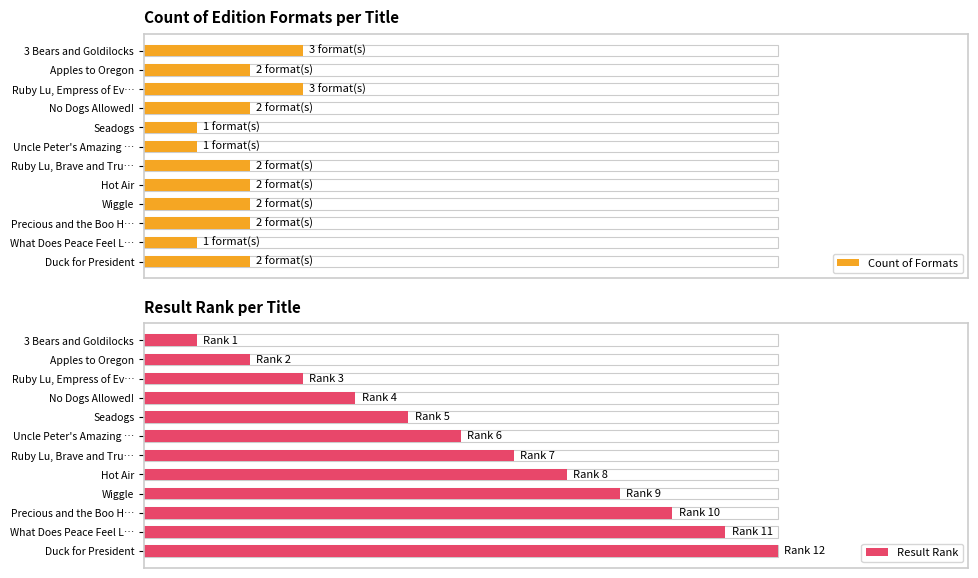

At Precious and the Boo H…, list the series in order from largest to smallest.

Result Rank, Count of Formats